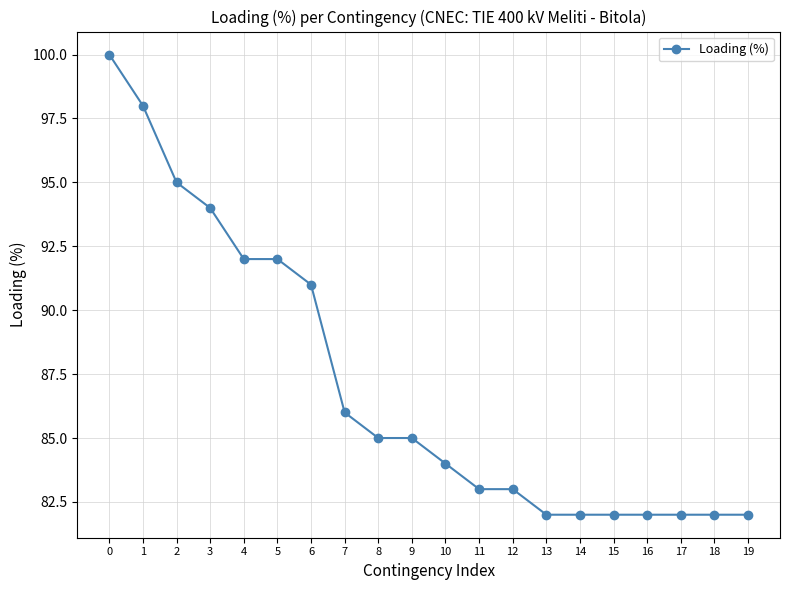

How many data points does each series have?

20